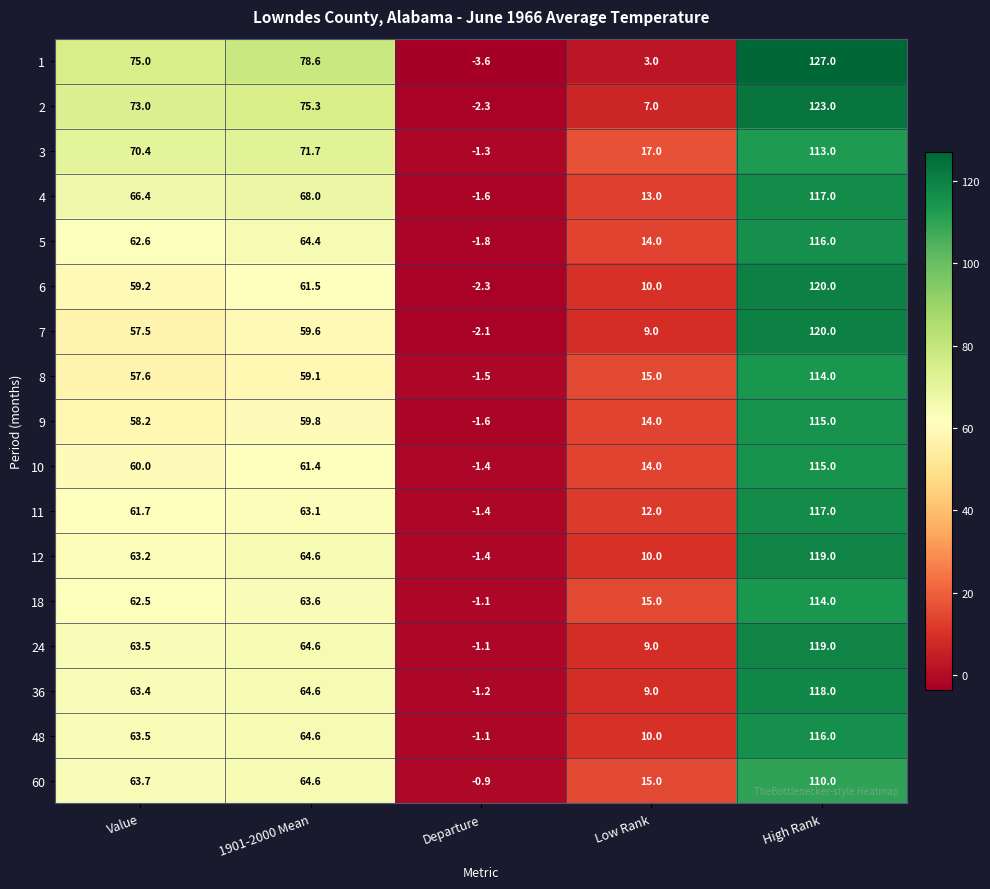

What is the sum of the 1 values at Value and High Rank?

202.0